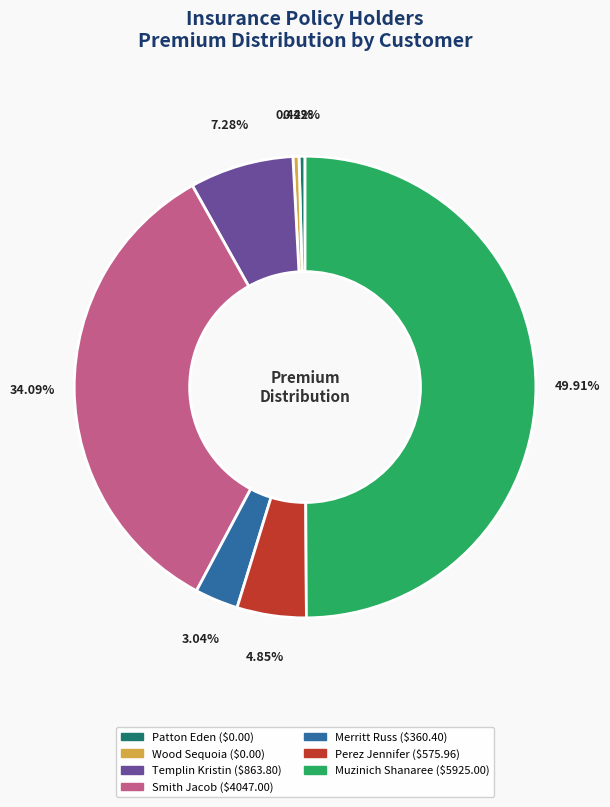

Is it true that Muzinich Shanaree is 50% of the pie?

True